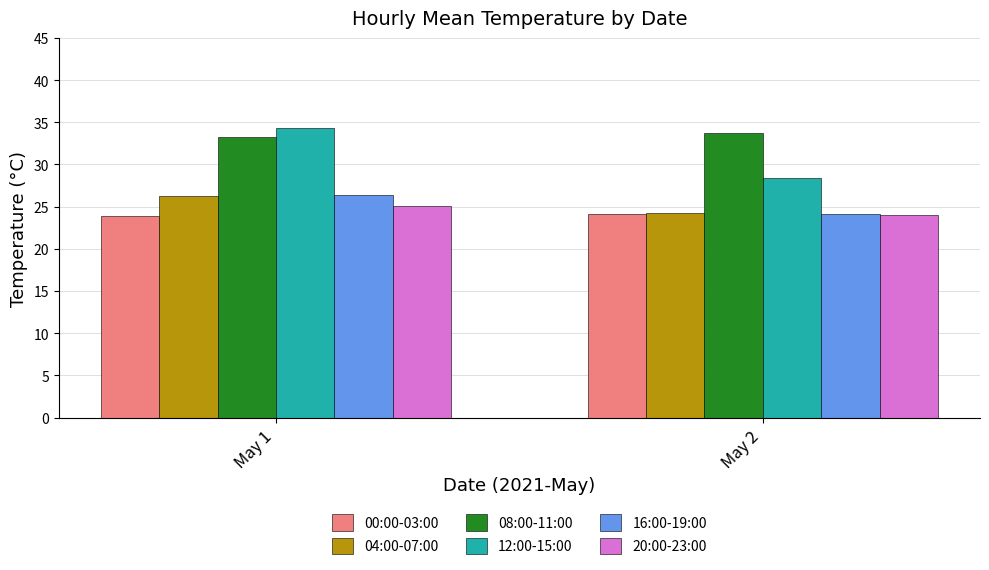

What are all the series names shown in the legend?

00:00-03:00, 04:00-07:00, 08:00-11:00, 12:00-15:00, 16:00-19:00, 20:00-23:00